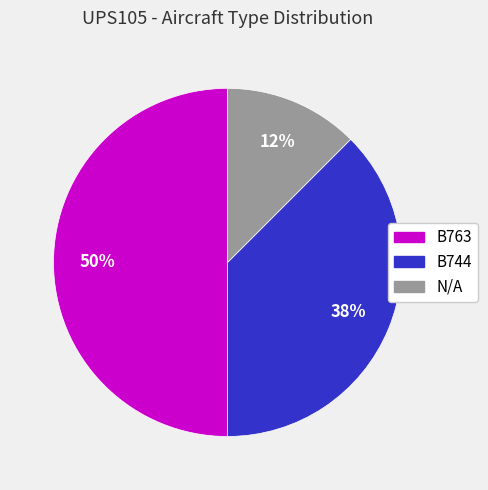

To the nearest percent, what is the average slice percentage?

33%